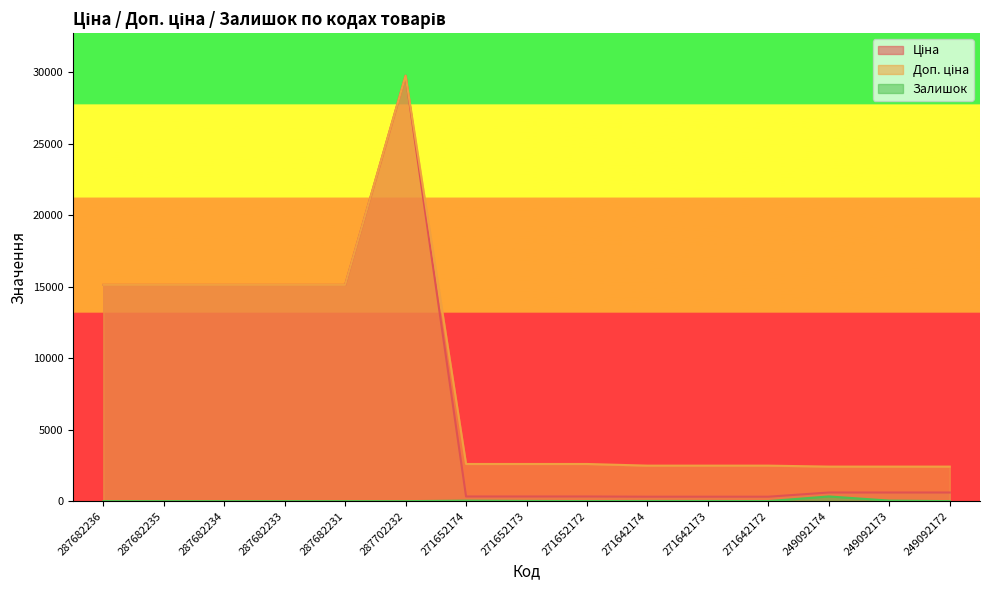

True or false: Залишок and Доп. ціна intersect in this chart.

False